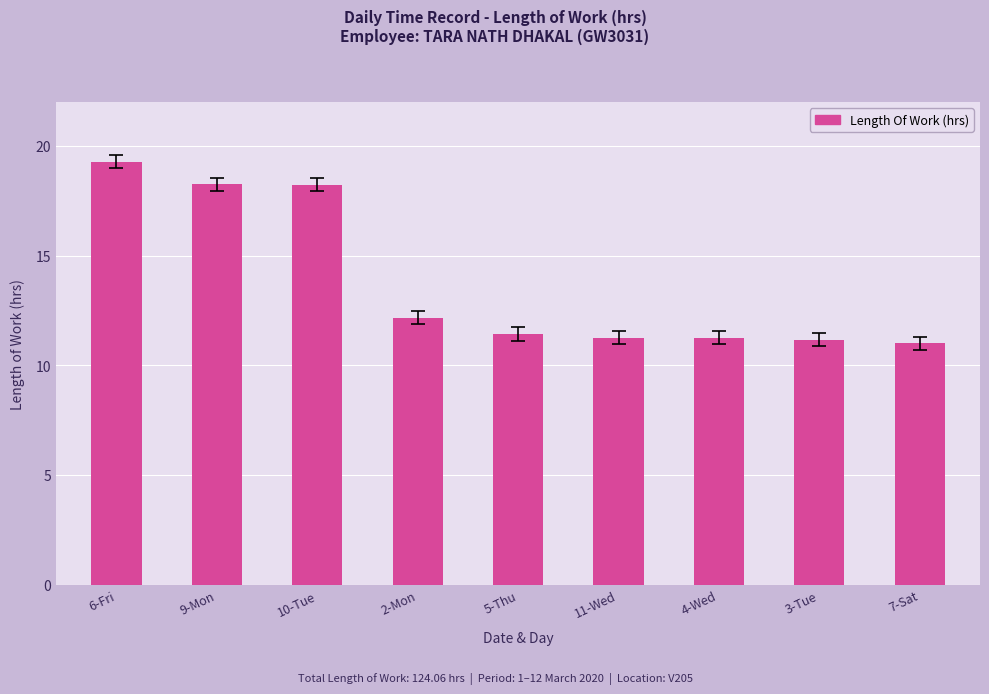

What position from the right is 6-Fri?

9